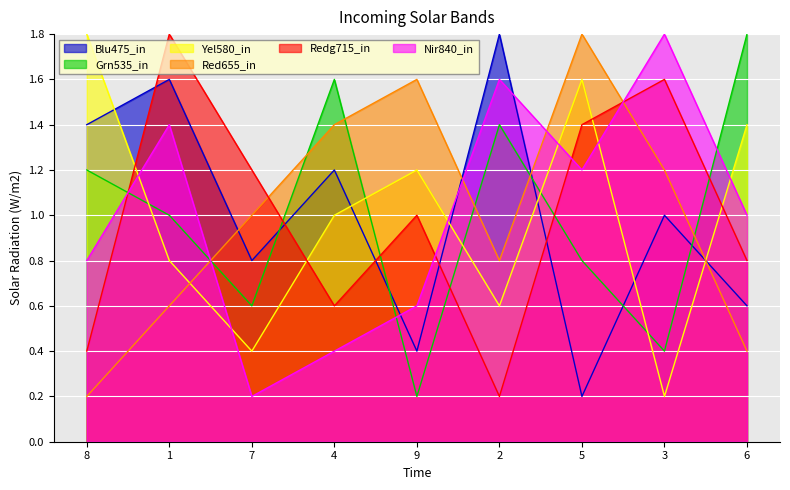

What are all the series names shown in the legend?

Blu475_in, Grn535_in, Yel580_in, Red655_in, Redg715_in, Nir840_in